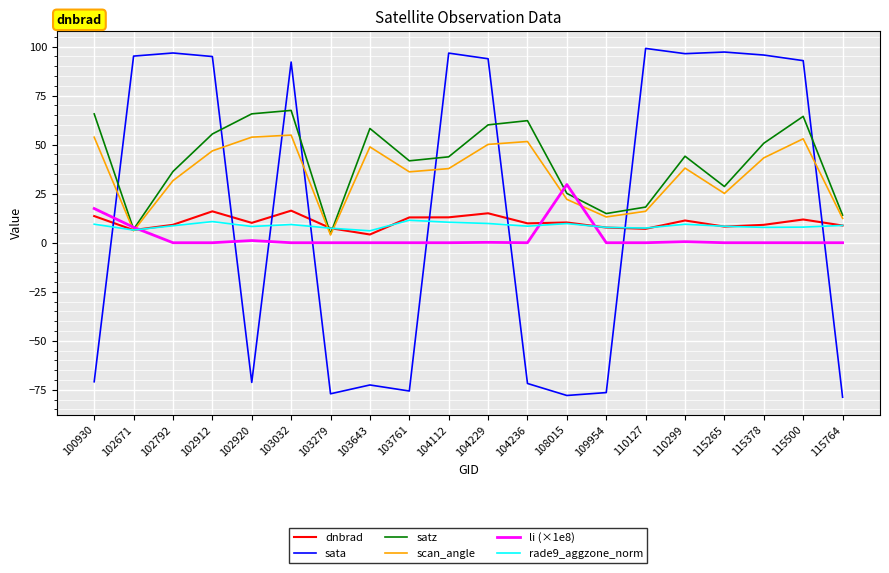

Does the chart display data point markers on the line(s)?

No